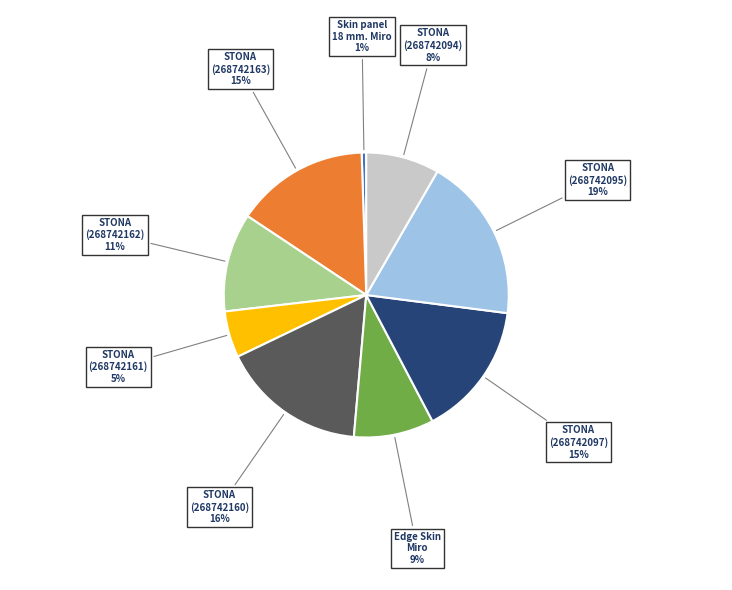

To the nearest percent, what is the difference between the largest and smallest slice percentages?

18%